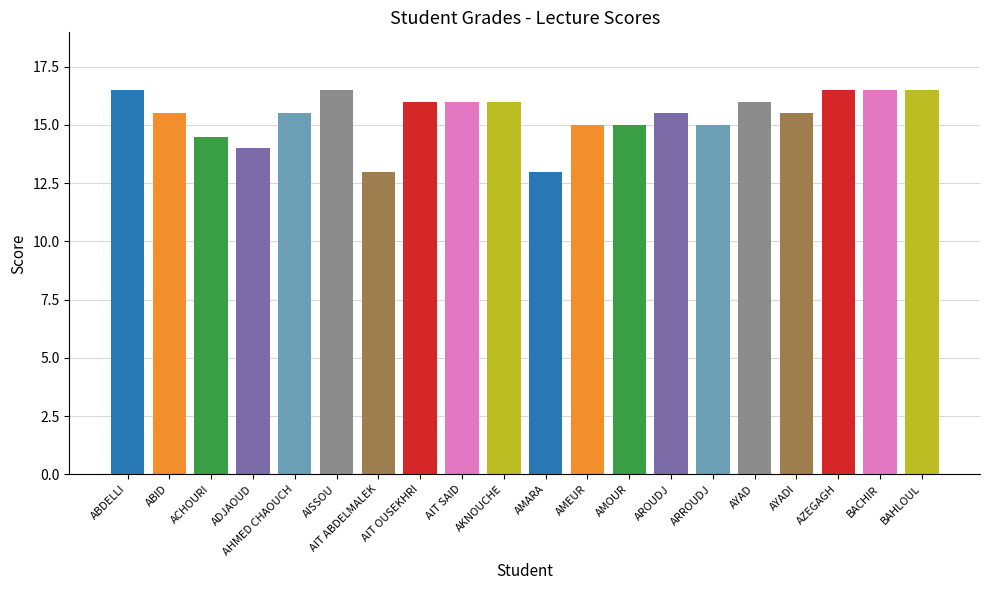

The chart shows a value of 7.2 at AMOUR. True or false?

False